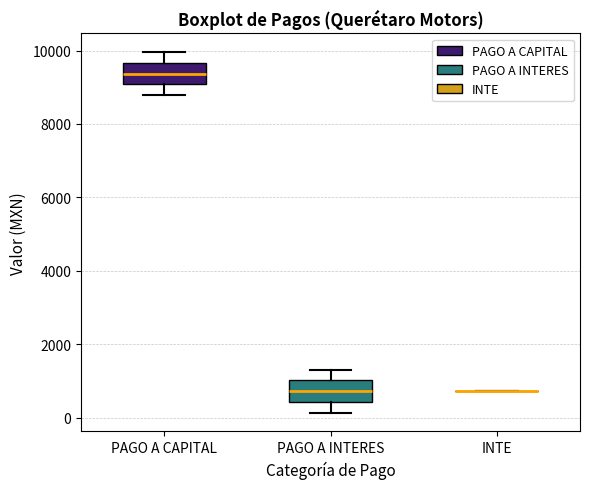

Reading left to right, transcribe this box plot: for each box, give where its median line is, the range the box spans, and where its two whiskers end, as read against the y-axis. The values are not printed on the chart, so give them approximately, as read against the axis.

PAGO A CAPITAL: median 9400, box 9000 to 9600, whiskers 8800 to 10000
PAGO A INTERES: median 800, box 400 to 1000, whiskers 200 to 1200
INTE: box collapsed to a line at 800, whiskers 800 to 800